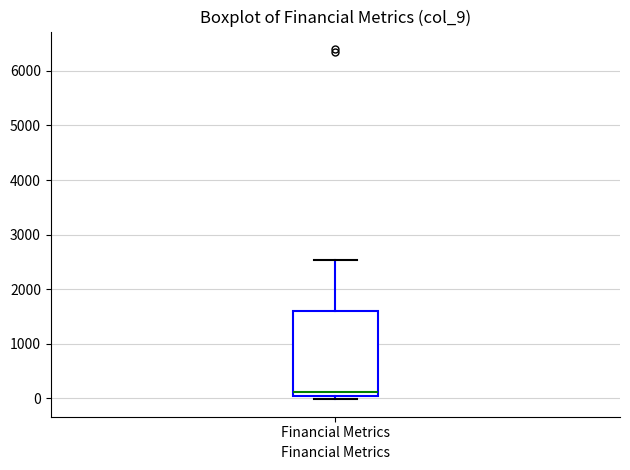

Read this box plot against the y-axis: the position of the median line, the range covered by the box, and the ends of both whiskers. The values are not printed on the chart, so give them approximately, as read against the axis.

median 100, box 0 to 1600, whiskers 0 (just below the box's lower edge) to 2500